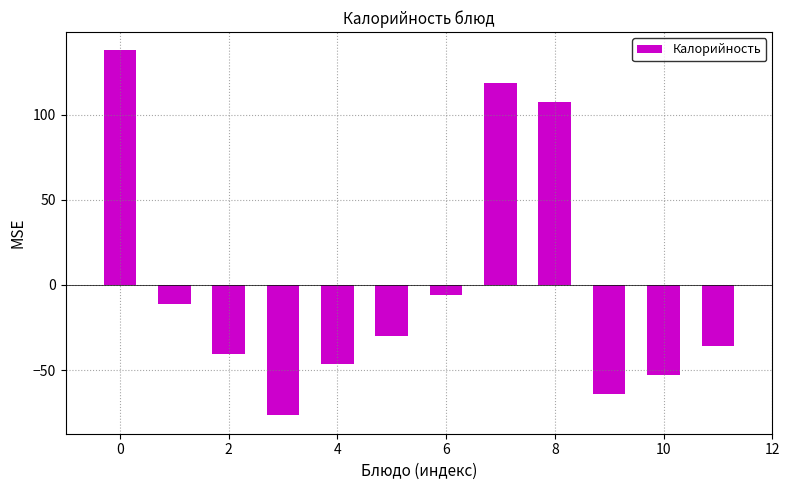

What is the difference between the maximum and minimum values?

214.6